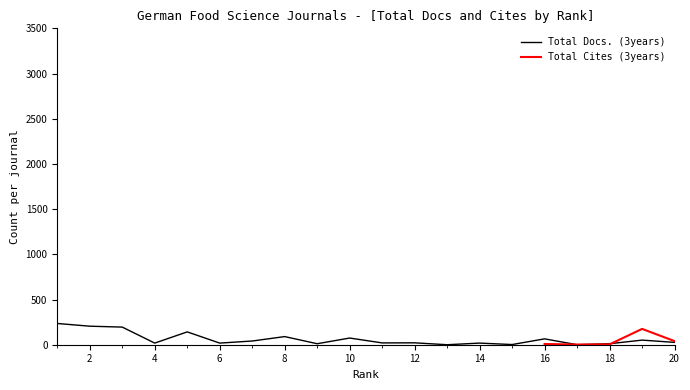

Between 20 and 13, which is larger?

20